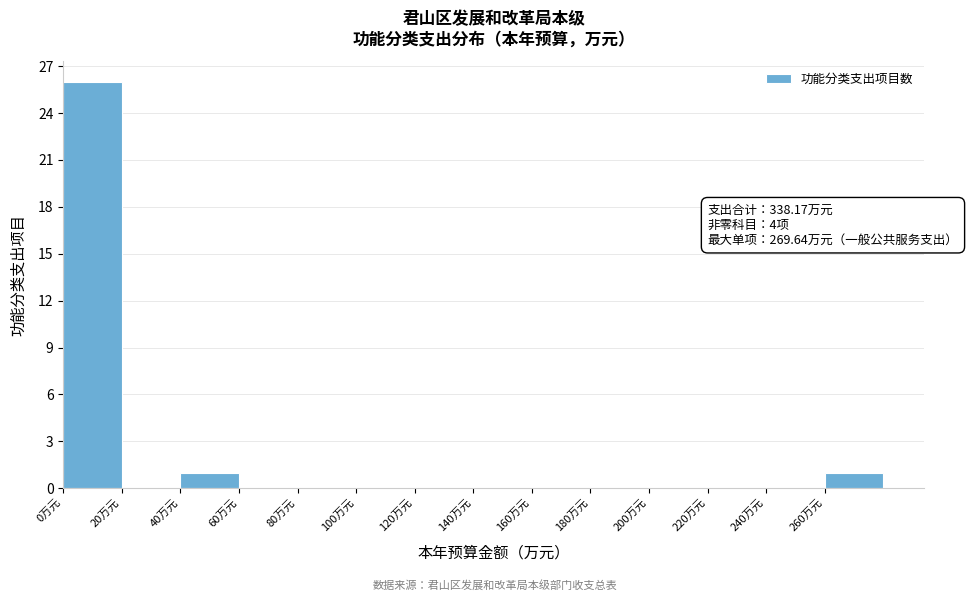

Which range on the x-axis has the tallest bar?

0 to 20